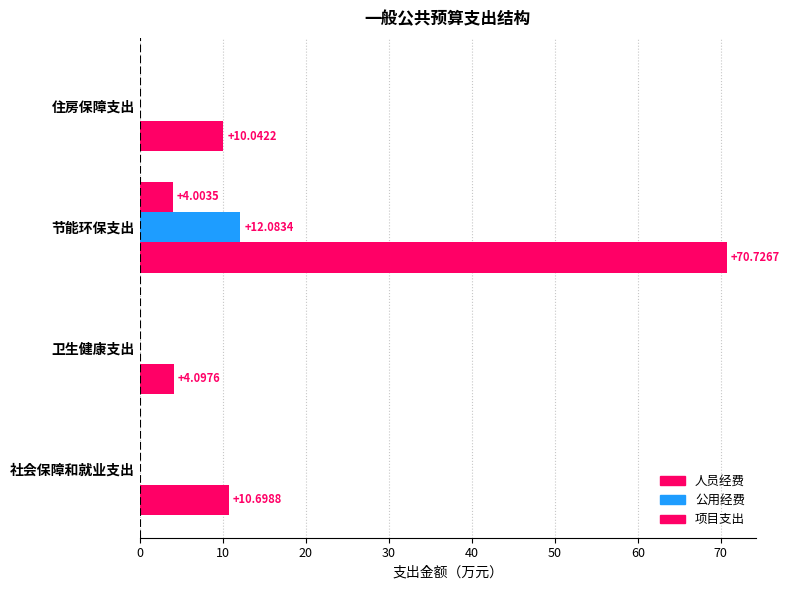

How many positive values does the 项目支出 series have?

1